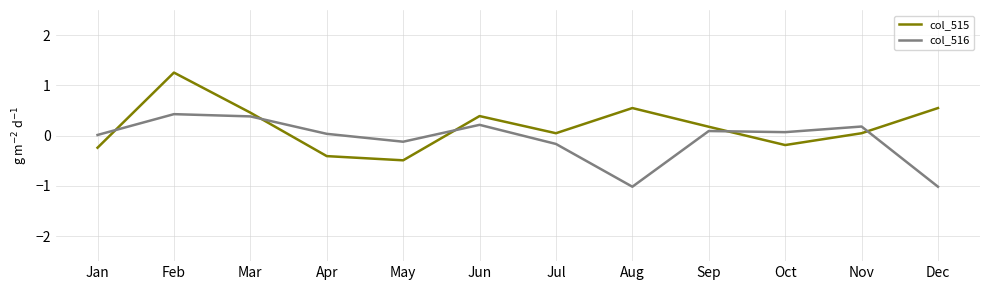

Which series has the largest total across all categories?

col_515